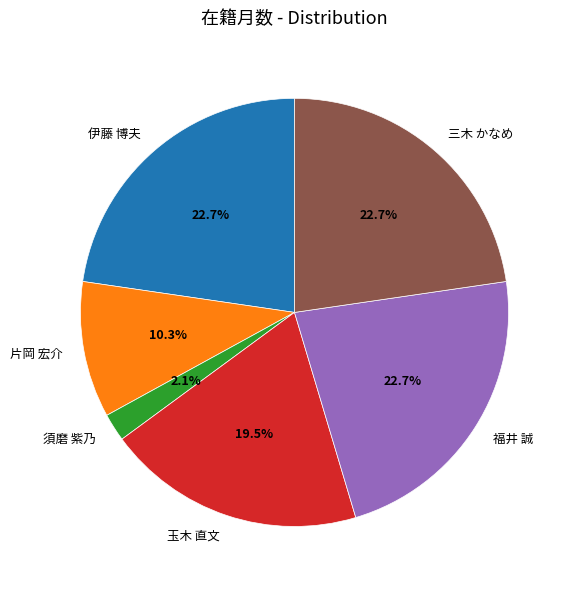

How much of the chart is everything except 玉木 直文?

80.5%